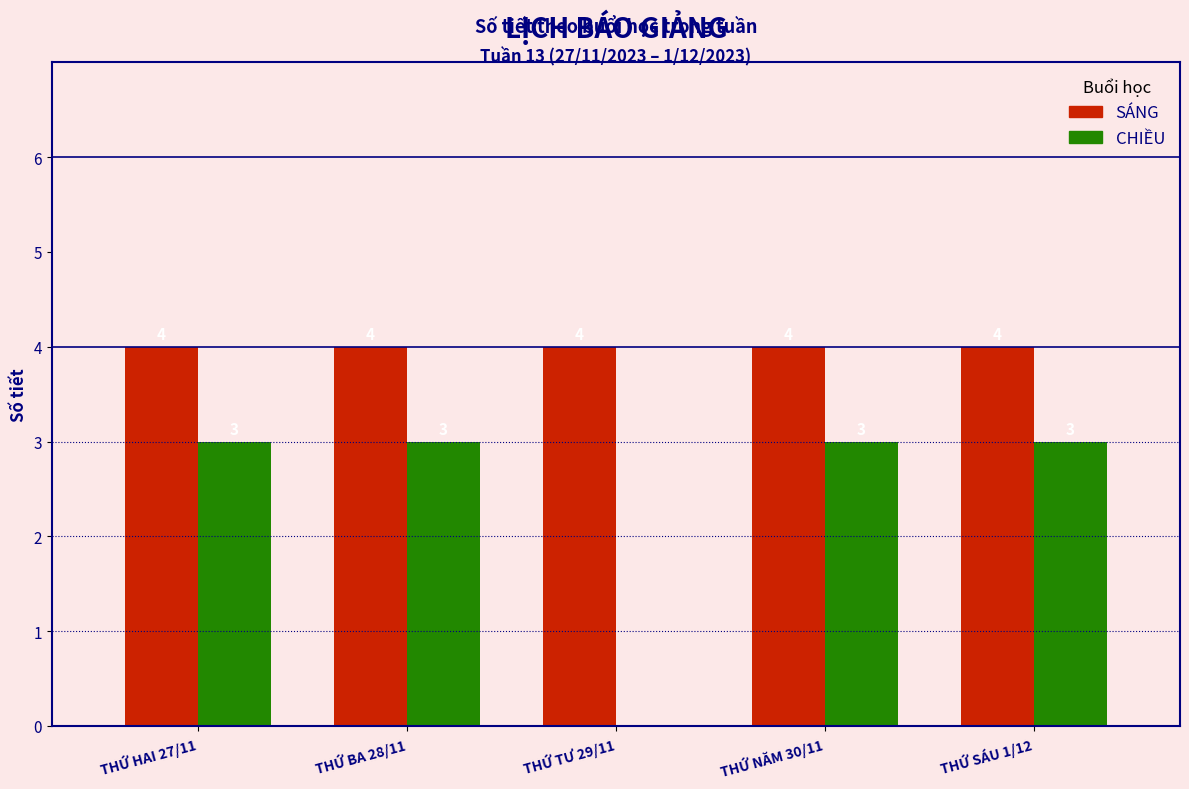

Reading right to left, transcribe all the data shown in this chart.

SÁNG: THỨ SÁU 1/12=4	THỨ NĂM 30/11=4	THỨ TƯ 29/11=4	THỨ BA 28/11=4	THỨ HAI 27/11=4
CHIỀU: THỨ SÁU 1/12=3	THỨ NĂM 30/11=3	THỨ TƯ 29/11=0	THỨ BA 28/11=3	THỨ HAI 27/11=3